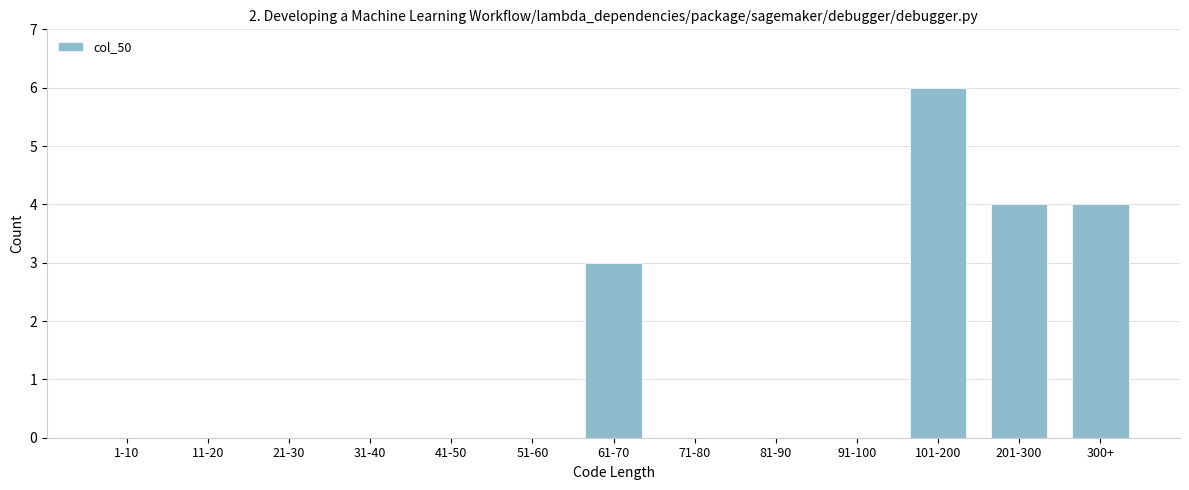

Reading left to right, transcribe all the data shown in this chart.

1-10=0	11-20=0	21-30=0	31-40=0	41-50=0	51-60=0	61-70=3	71-80=0	81-90=0	91-100=0	101-200=6	201-300=4	300+=4